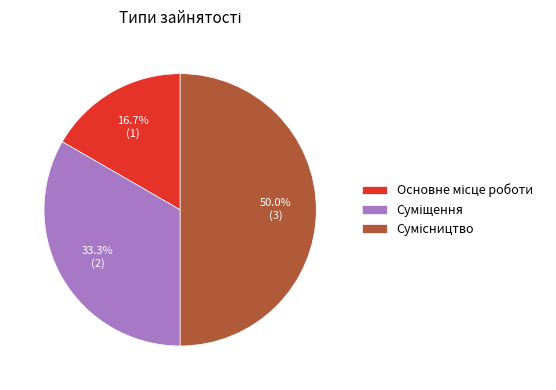

Which has a higher value, Сумісництво or Основне місце роботи?

Сумісництво